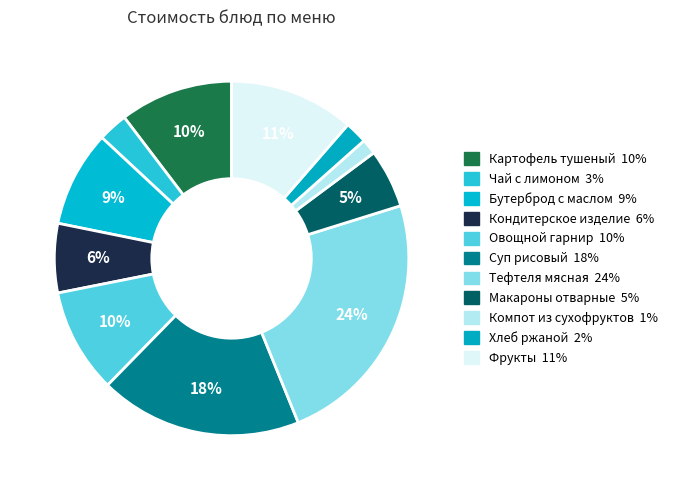

How many slices are in this pie chart?

11